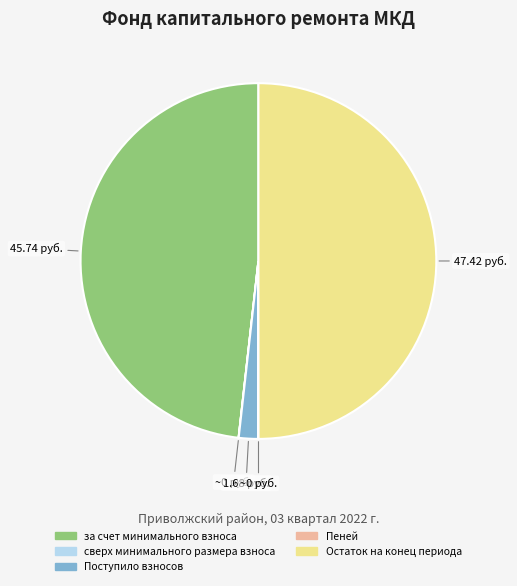

Is за счет минимального взноса the majority of the pie?

No